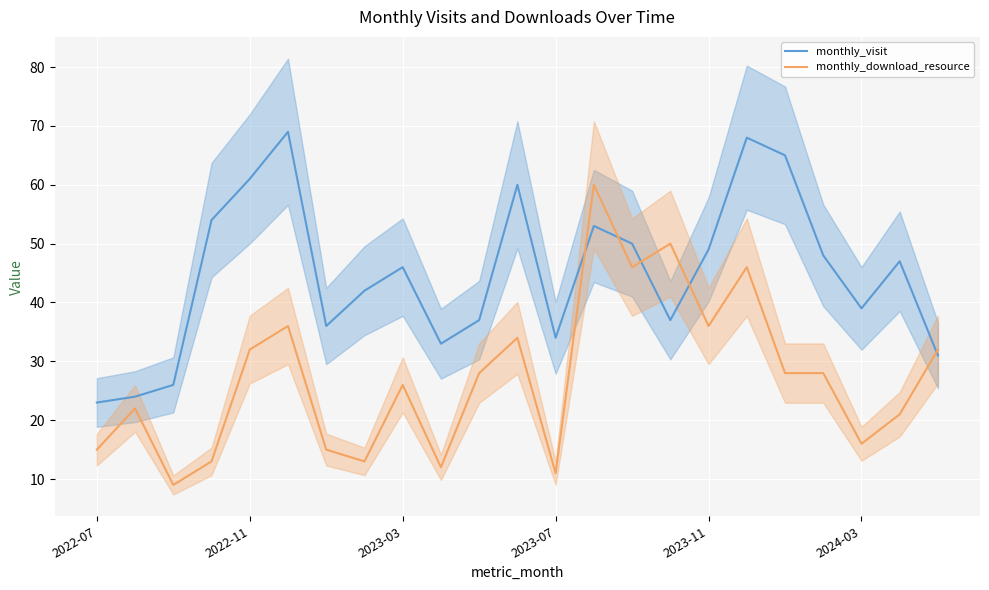

The monthly_download_resource series shows 36 at 2023-11. True or false?

True